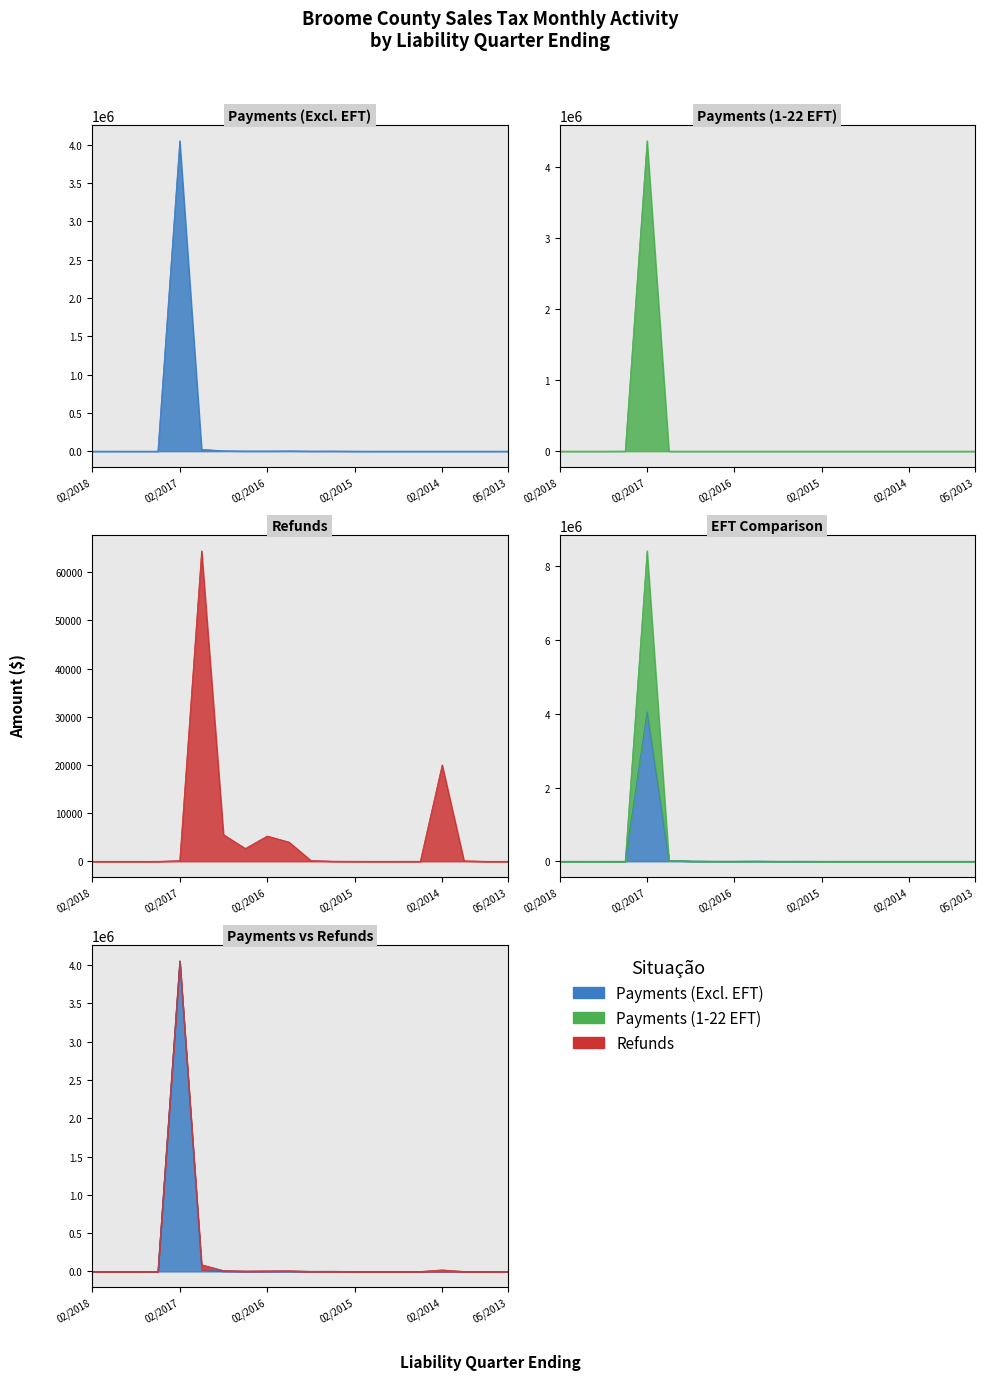

After their last crossing, which series has the higher values: Payments (1-22 EFT) or Payments (Excluding 1-22 EFT)?

Payments (Excluding 1-22 EFT)